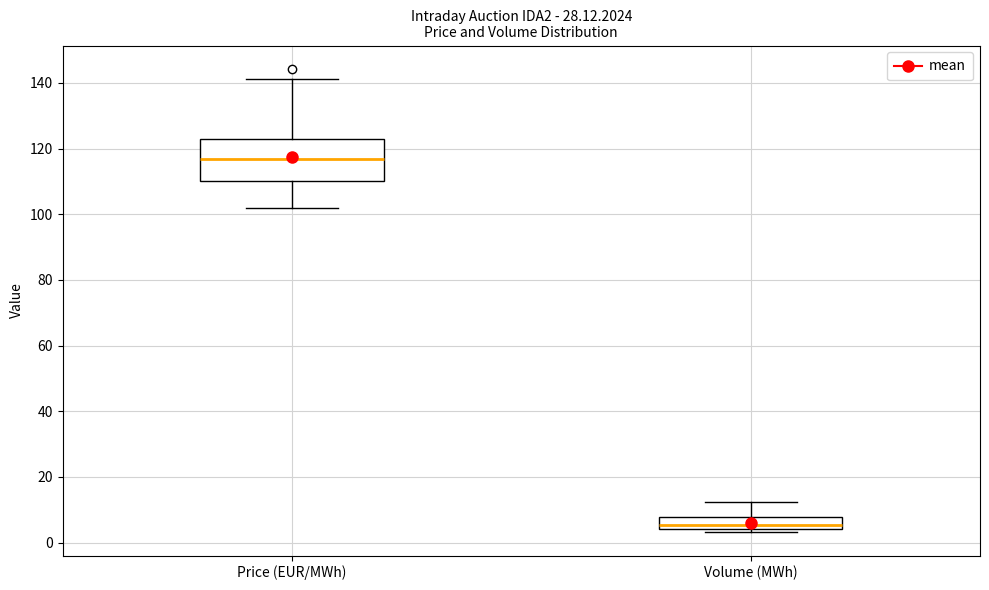

Reading left to right, read every box against the y-axis: the position of its median line, the range the box covers, and the ends of its whiskers. The values are not printed on the chart, so give them approximately, as read against the axis.

Price (EUR/MWh): median 116, box 110 to 122, whiskers 102 to 142
Volume (MWh): median 6, box 4 to 8, whiskers 4 (just below the box's lower edge) to 12